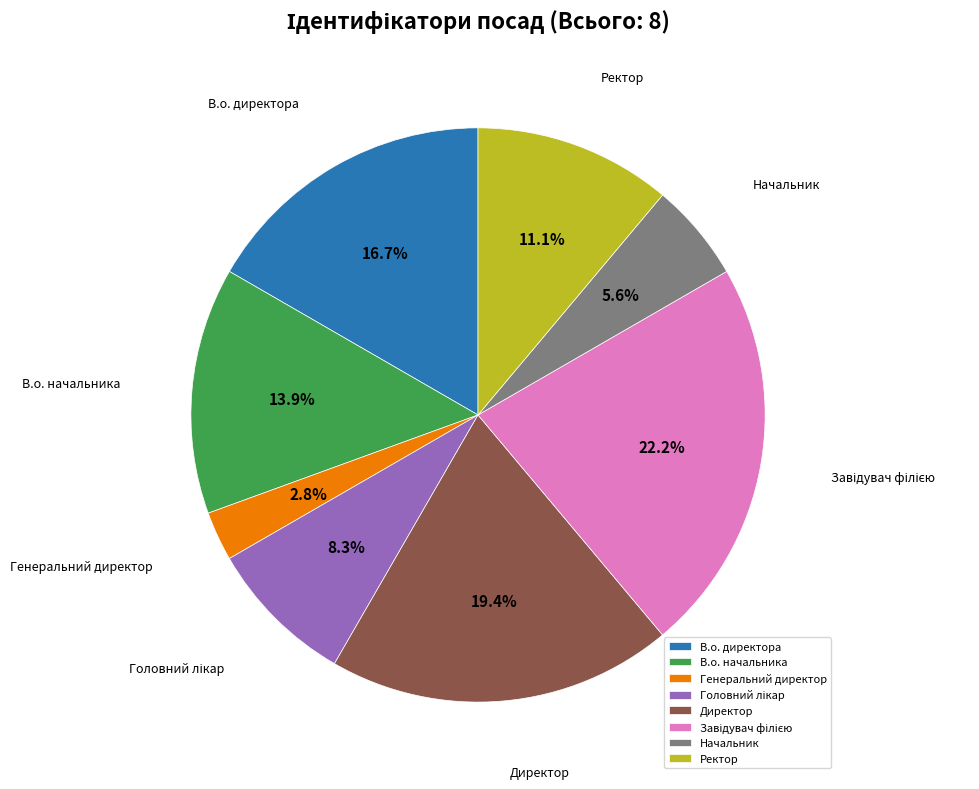

What percentage is the В.о. директора slice, to the nearest percent?

17%